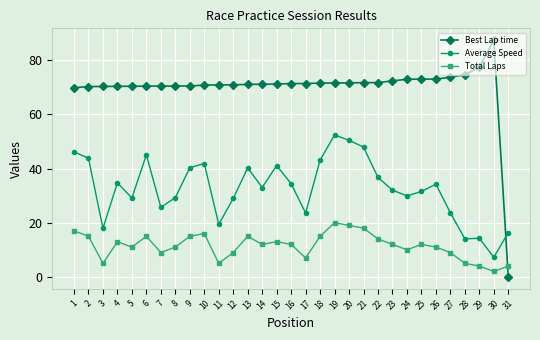

What are all the series names shown in the legend?

Best Lap time, Average Speed, Total Laps